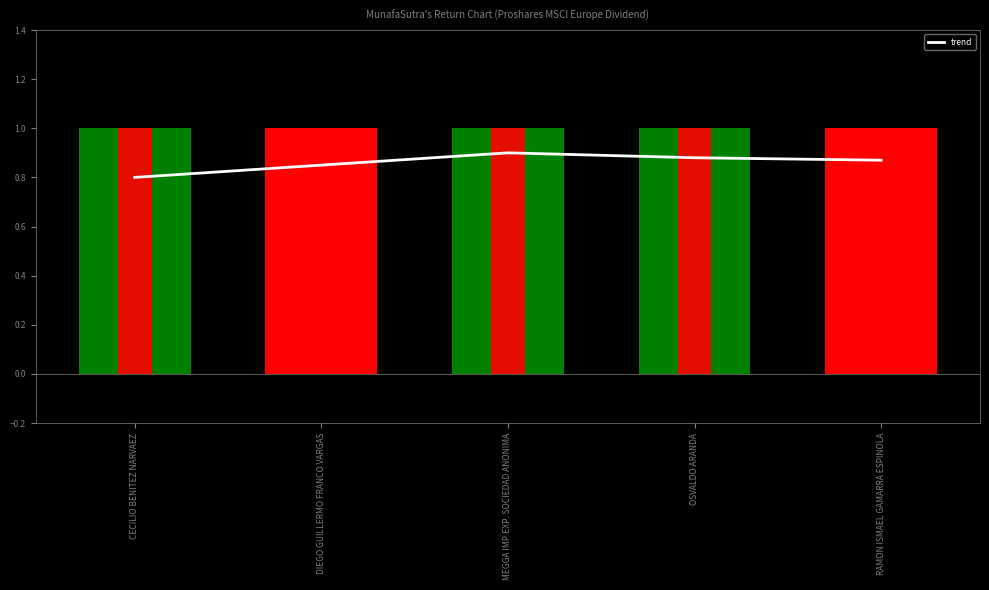

Count the values in the range 0 to 1.

5